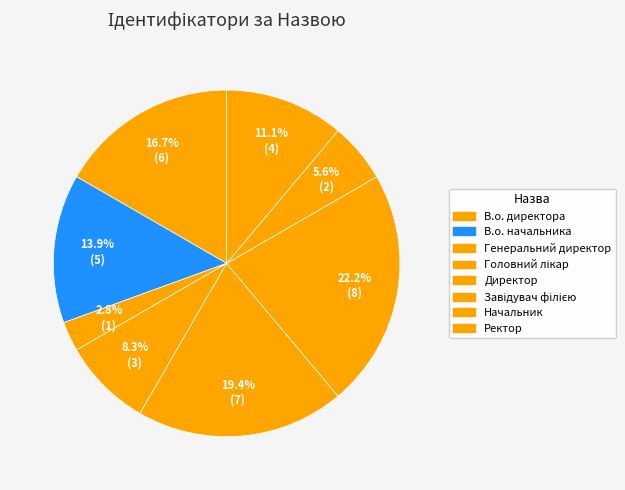

How many slices are in this pie chart?

8